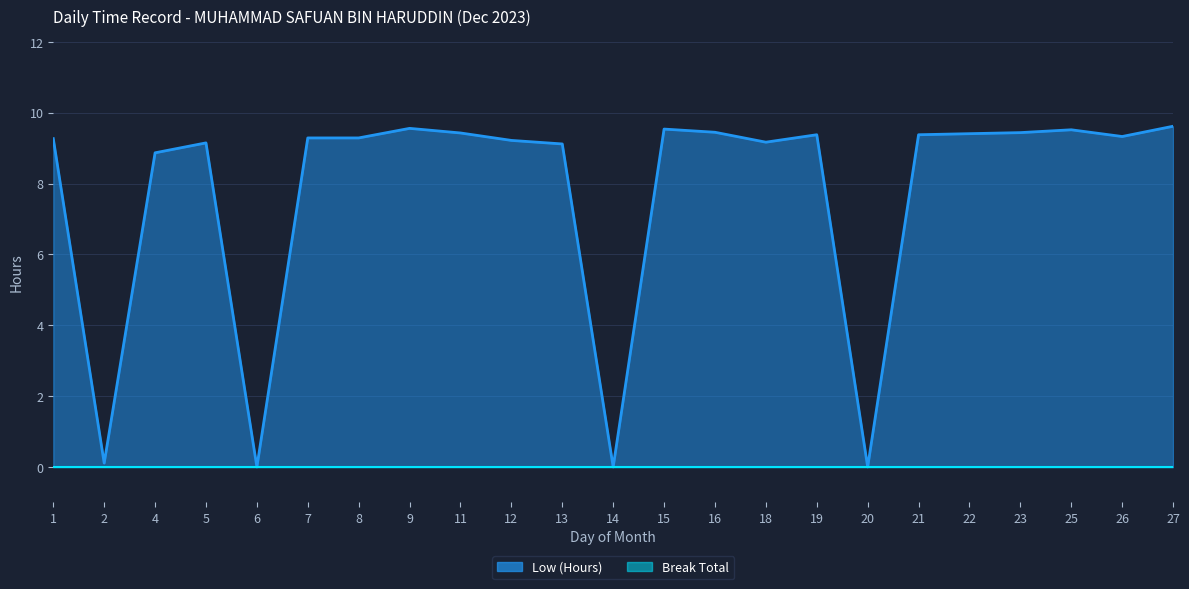

What is the difference between the second highest and second lowest values?

9.6